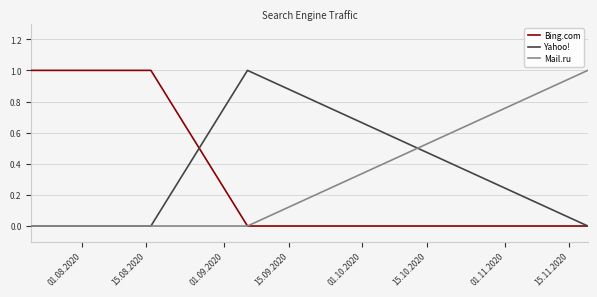

Which series has the largest total across all categories?

Bing.com